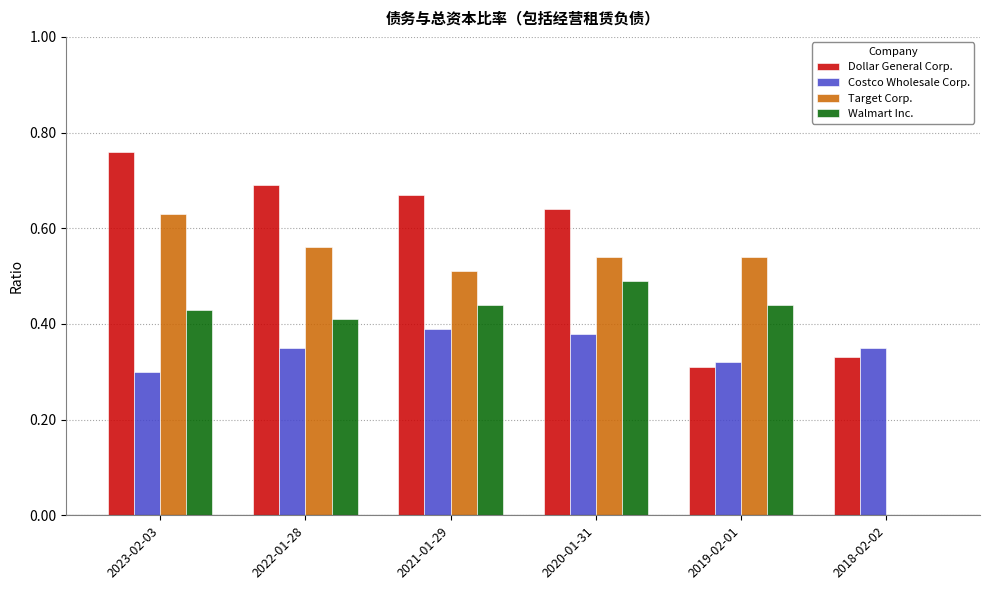

True or false: Target Corp. has a value of 0.4 at 2018-02-02.

False